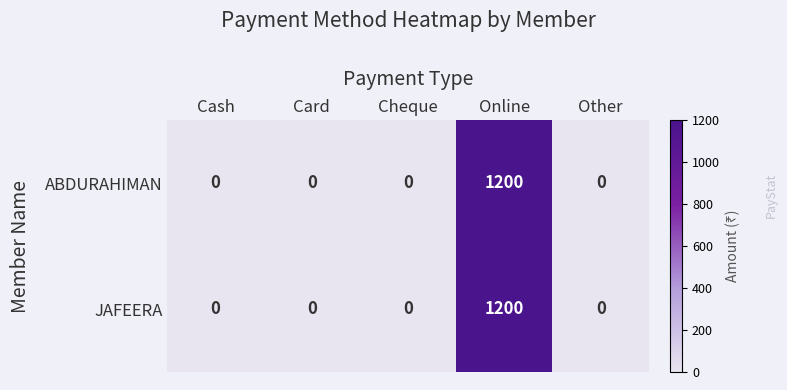

At which label does JAFEERA reach its peak?

Online